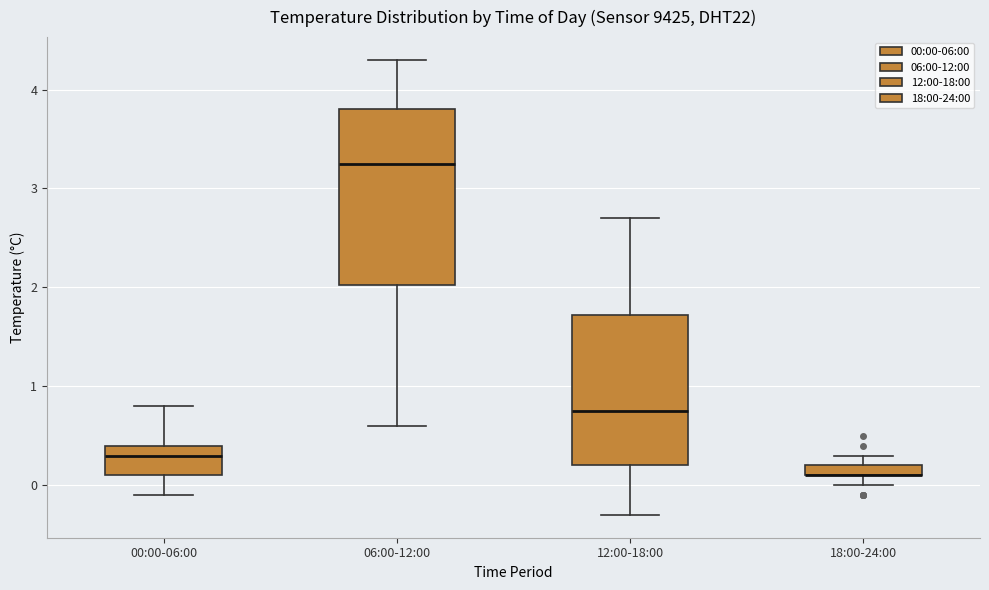

Where is the upper edge of the box for 00:00-06:00 on the y-axis? The values are not printed on the chart, so give them approximately, as read against the axis.

0.4